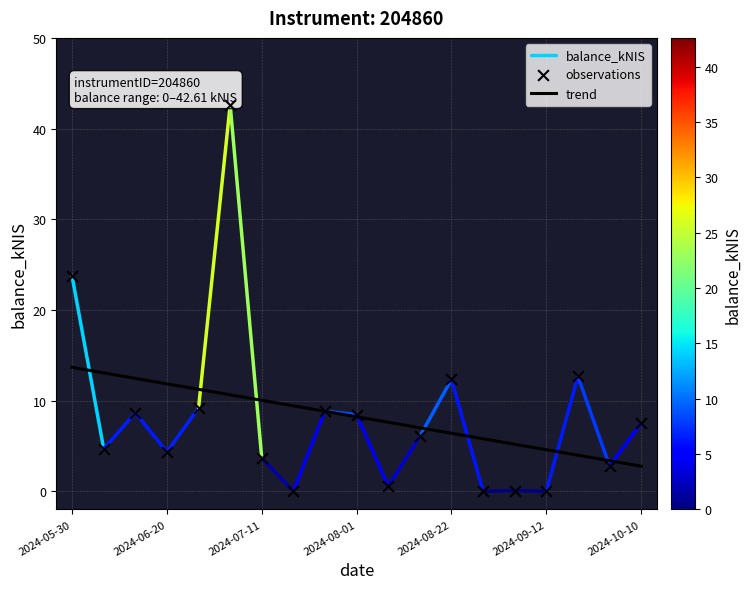

What is the change in value from 2024-05-30 to 2024-10-10?

-16.2